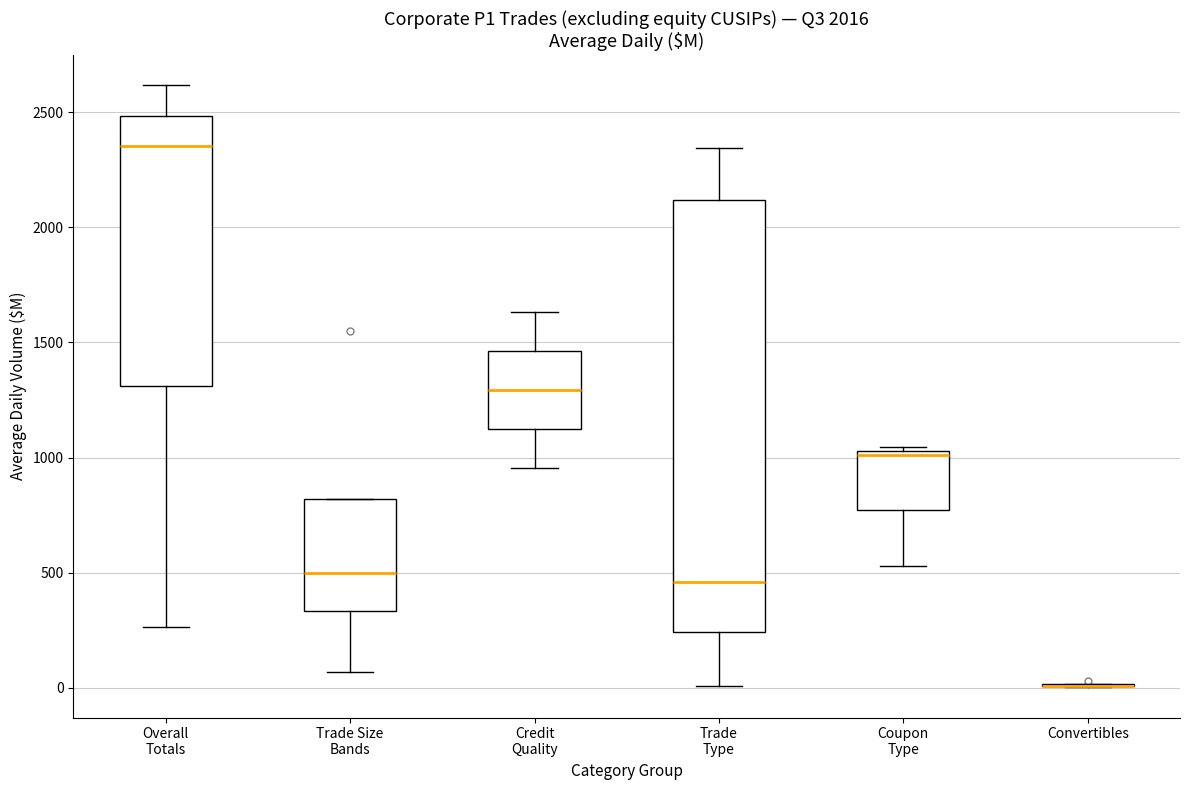

Comparing the boxes themselves (not the whiskers), which one is the tallest?

Trade Type